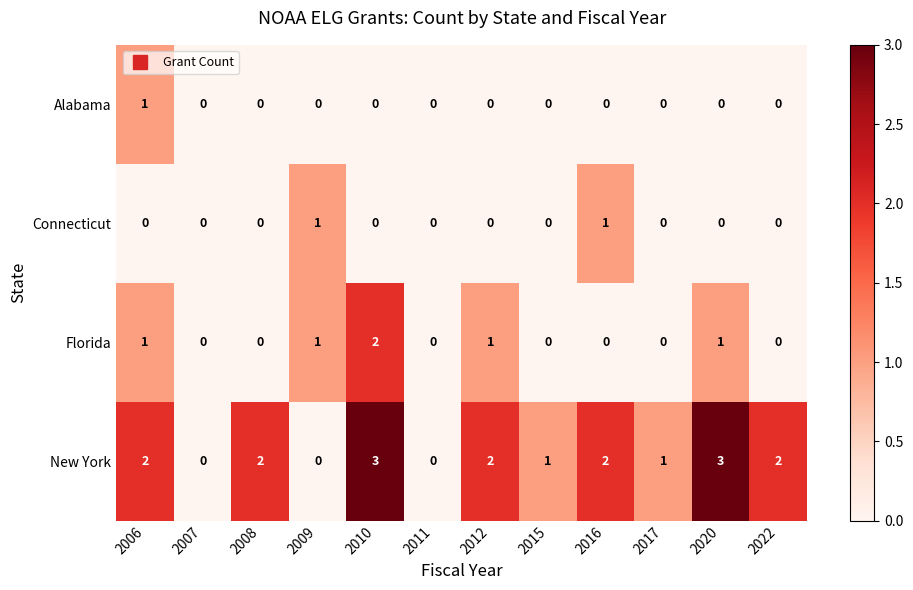

What is the sum of all Florida values?

6